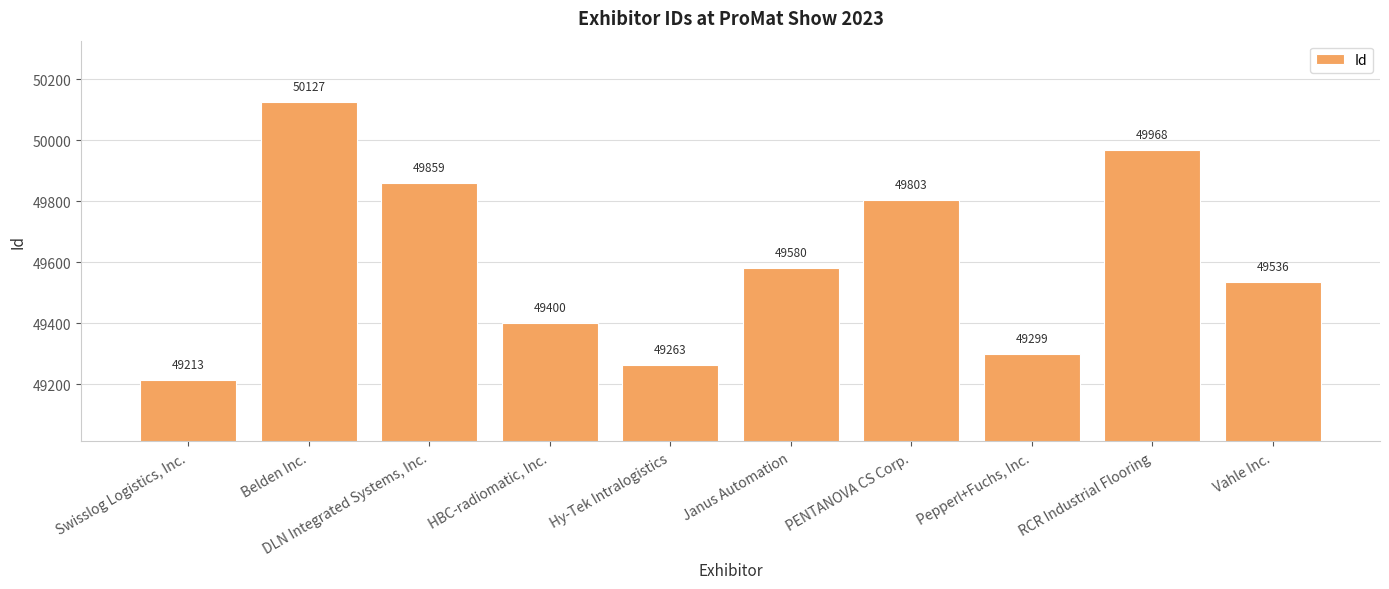

What is the difference between the second highest and second lowest values?

705